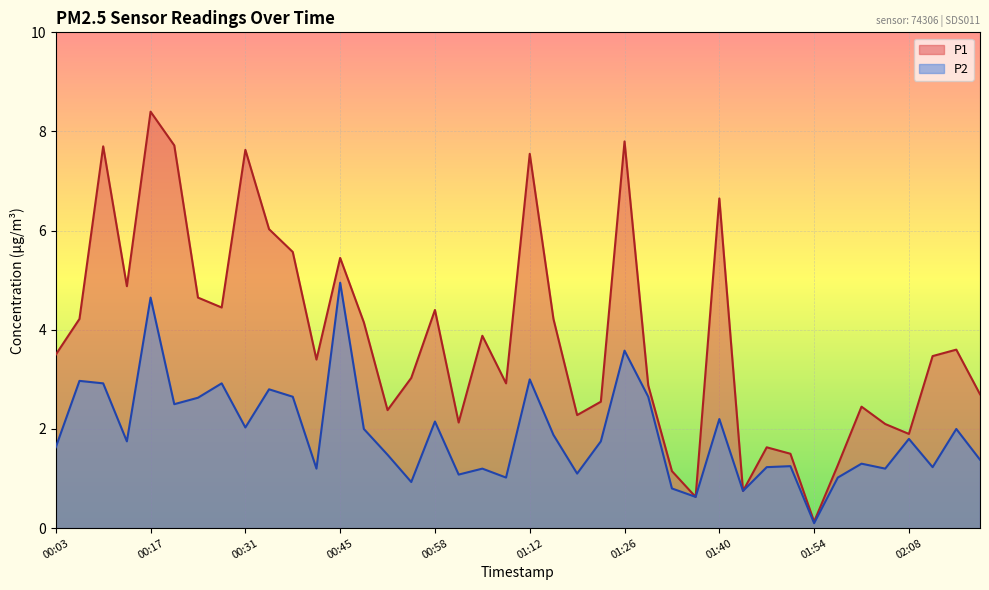

Which has a higher value, 00:31 or 00:55?

00:31